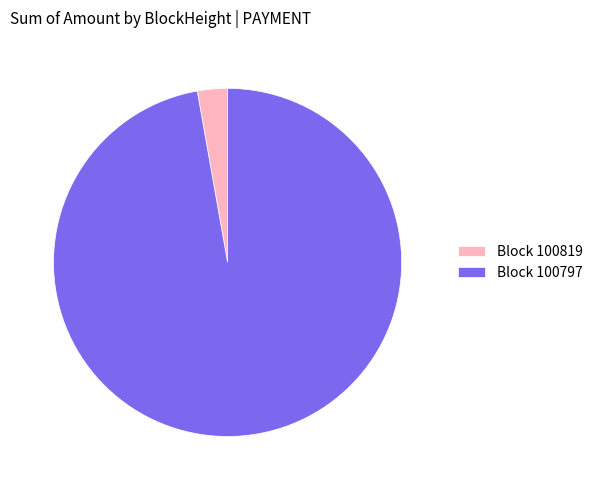

Between Block 100797 and Block 100819, which is larger?

Block 100797